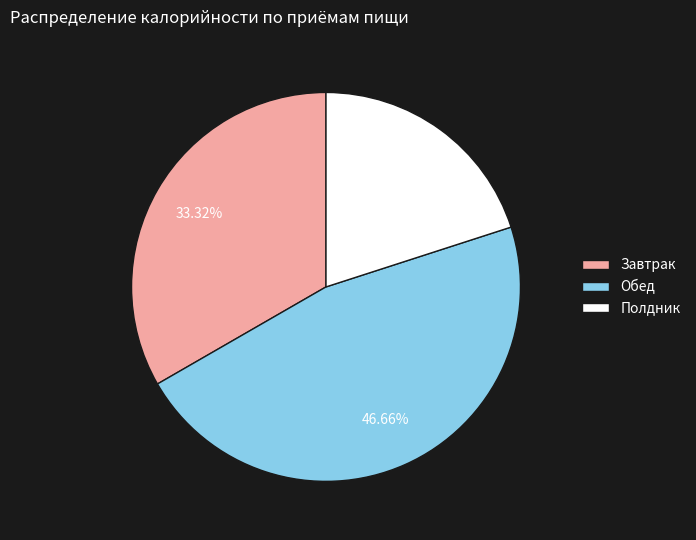

Does any single category account for the majority?

No